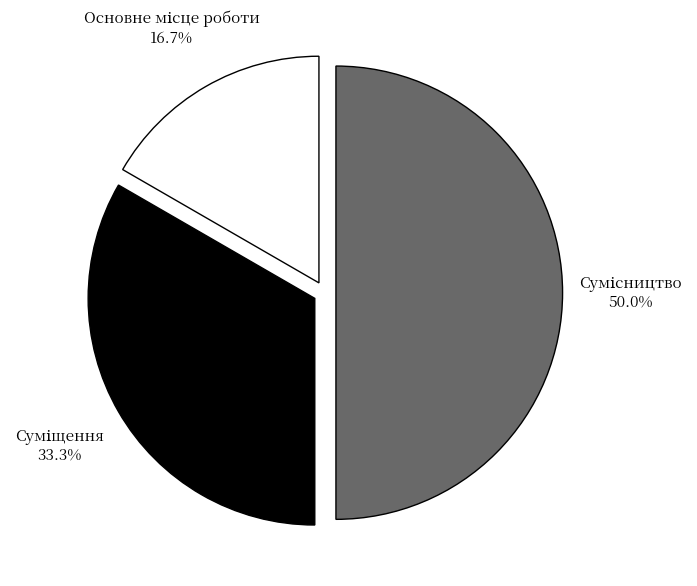

How many slices are in this pie chart?

3